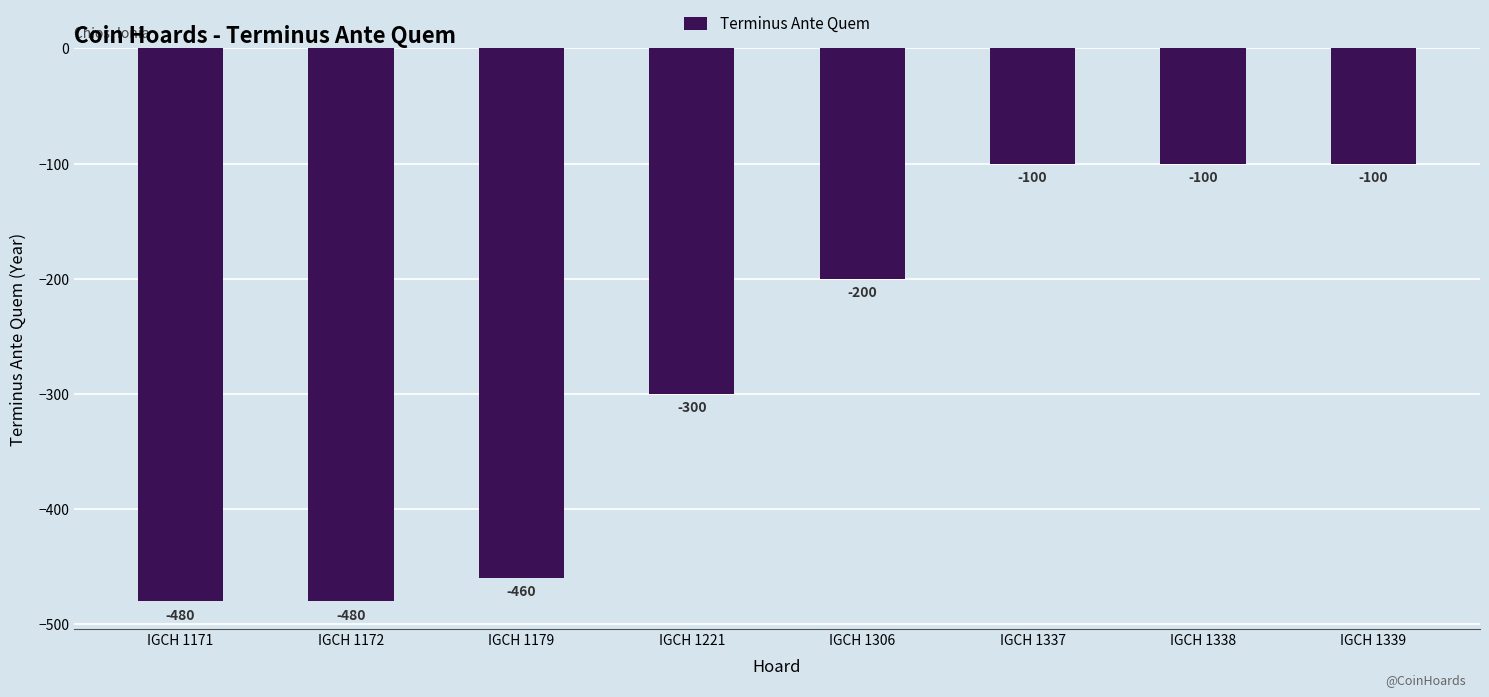

Read the value at IGCH 1306, to the nearest 10.

-200